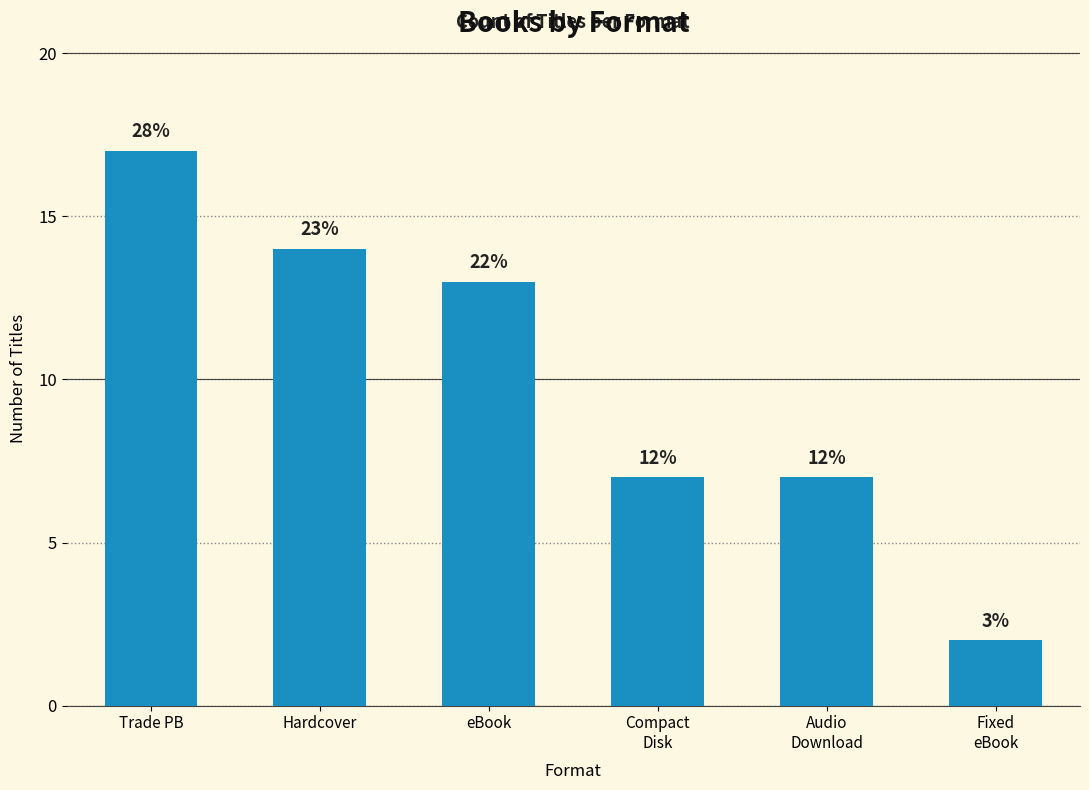

Are the bars grouped side by side (vs. stacked)?

No